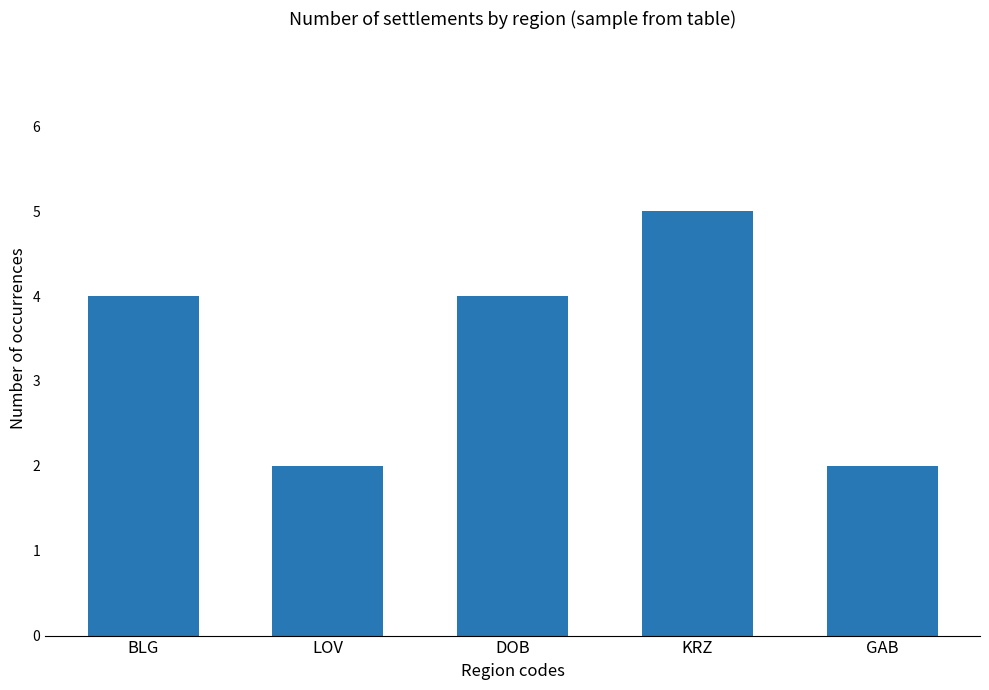

Reading left to right, extract all data points from this chart.

BLG=4	LOV=2	DOB=4	KRZ=5	GAB=2